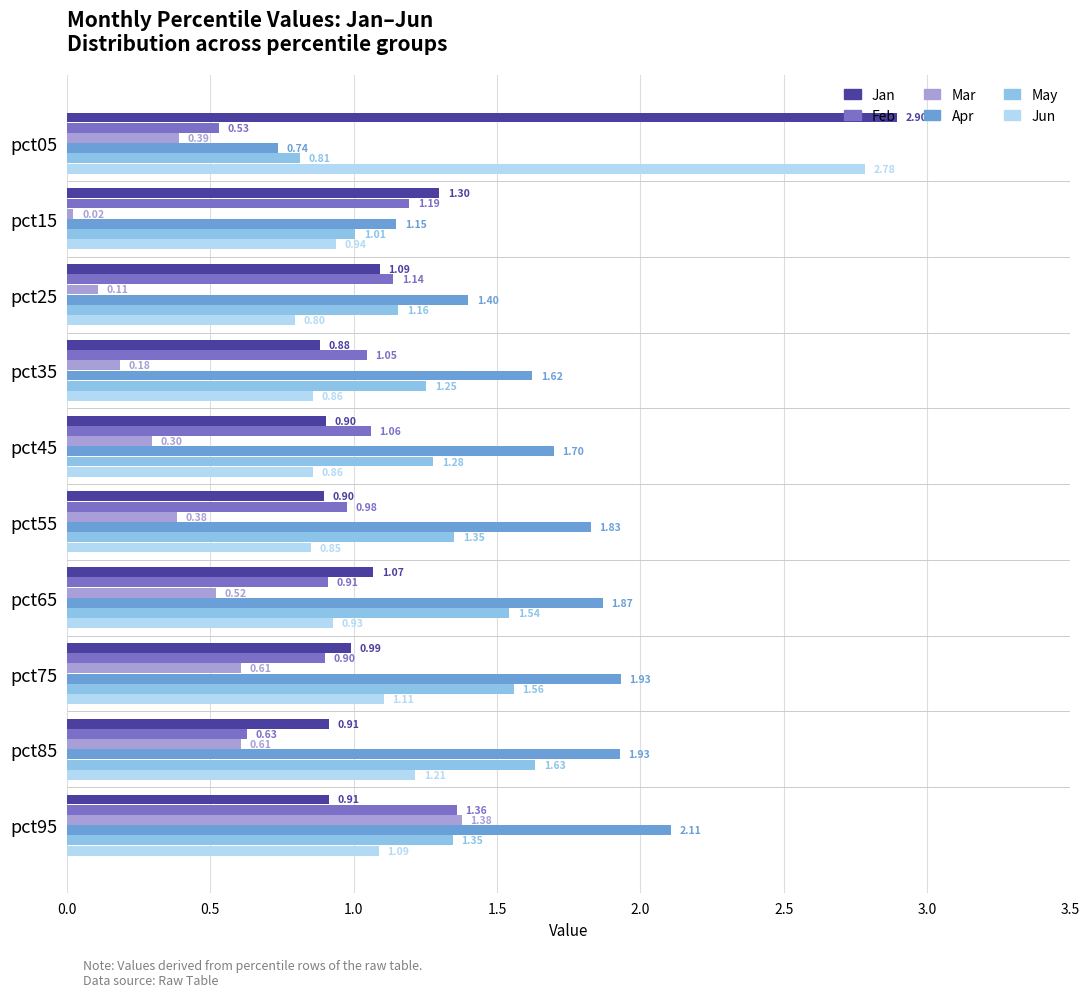

List the series in order of their peak value, lowest first.

Feb, Mar, May, Apr, Jun, Jan